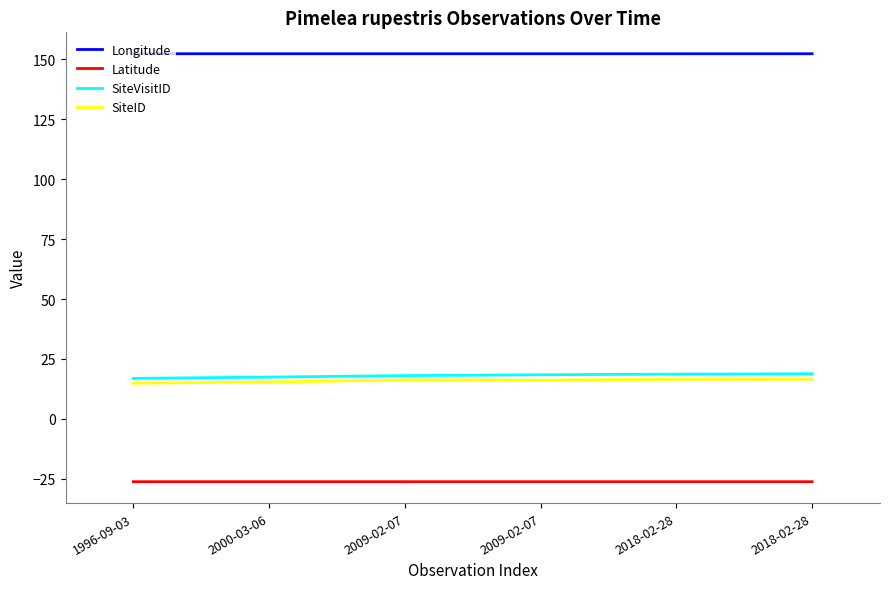

True or false: Longitude and Latitude cross at least once.

False